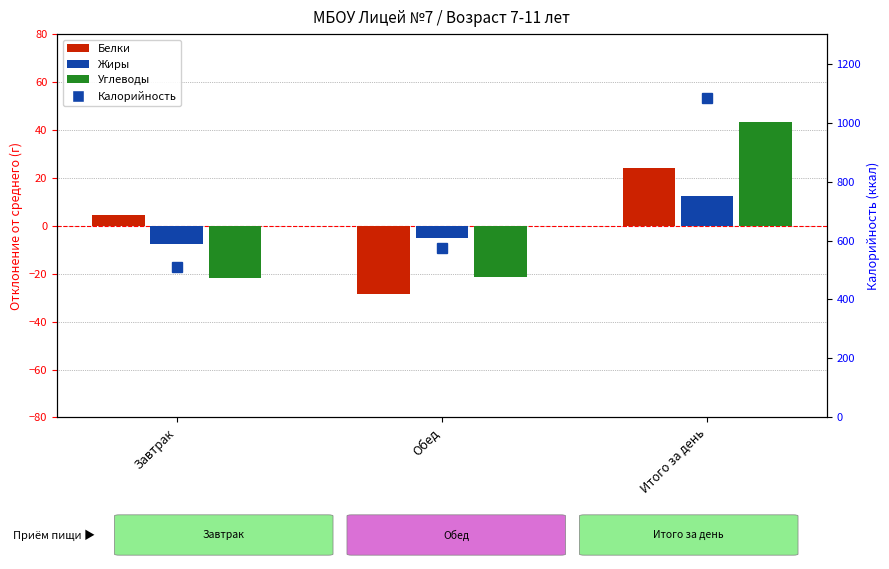

Where does the Калорийность series first go above 573?

Обед